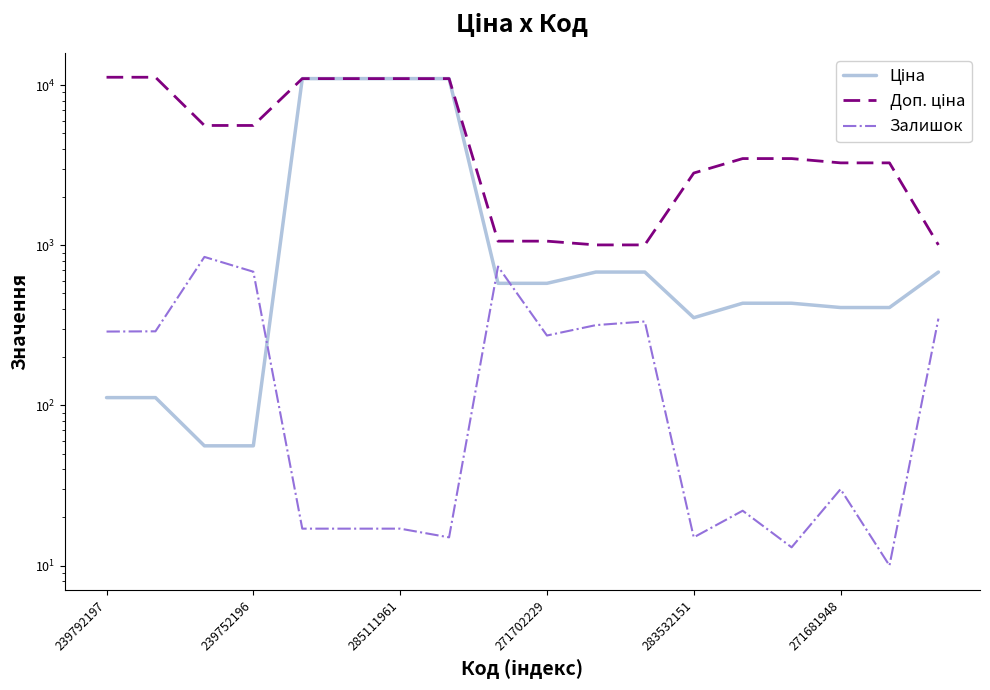

How many lines are shown in the chart?

3